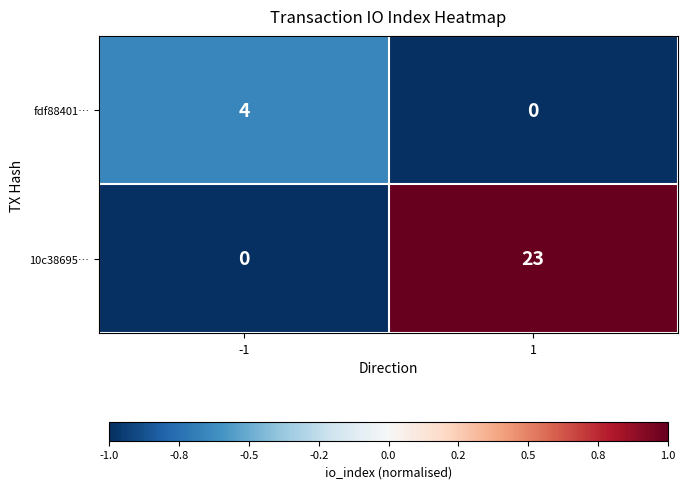

Rank the series by their maximum value, from highest to lowest.

10c38695…, fdf88401…